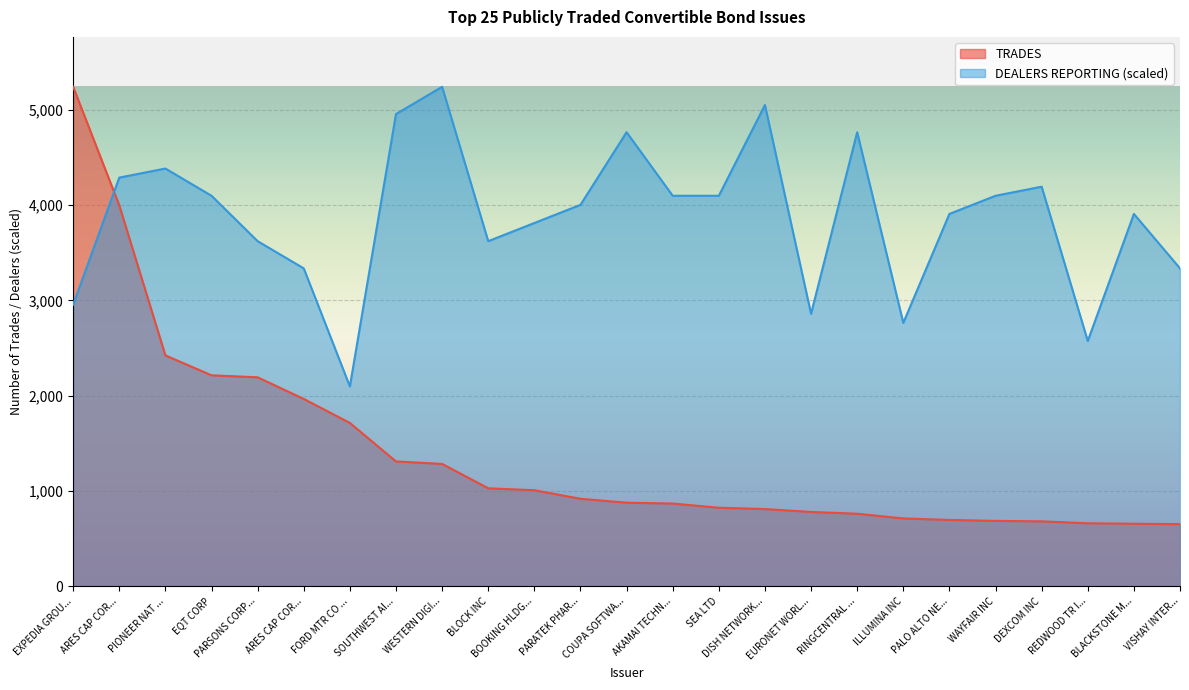

True or false: DEALERS REPORTING has a value of 3311.5 at DISH NETWORK....

False